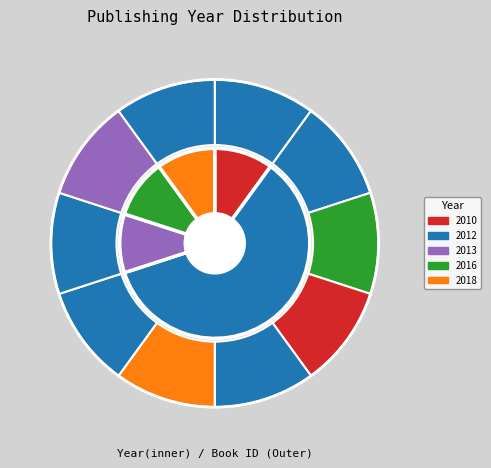

Rank the categories by value from highest to lowest.

11341, 12034, 6155, 4718, 4747, 4725, 4752, 4728, 4753, 7012